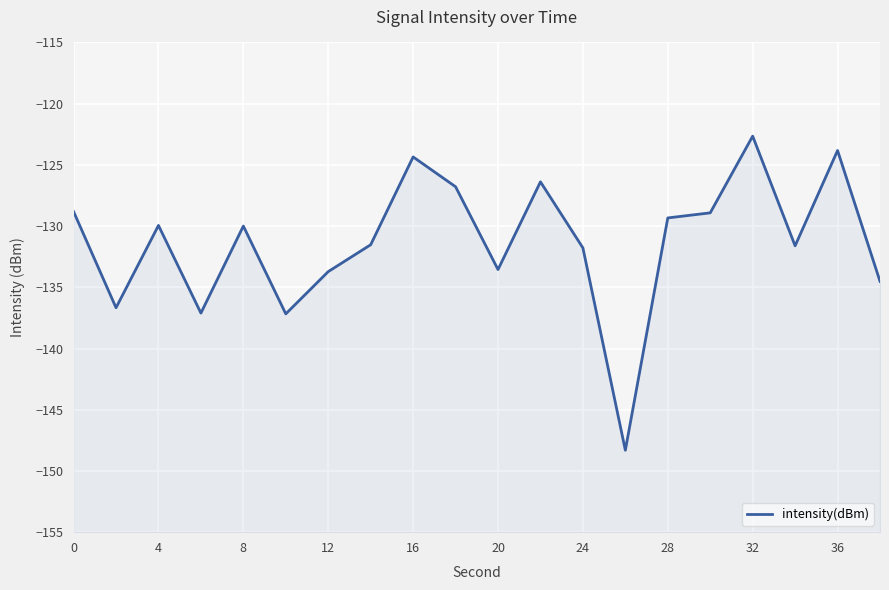

True or false: there are more than 0 points higher than both neighbors.

True